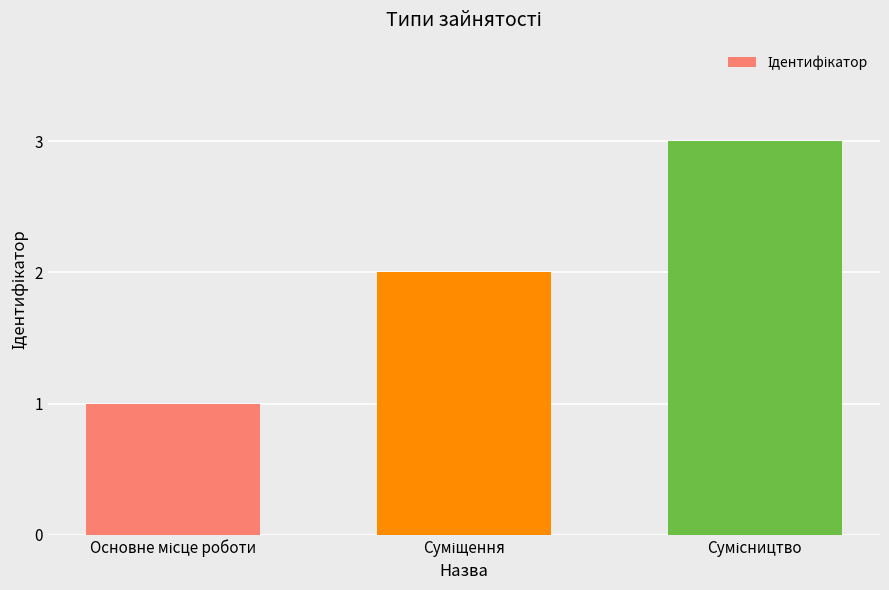

What is the sum of all values?

6